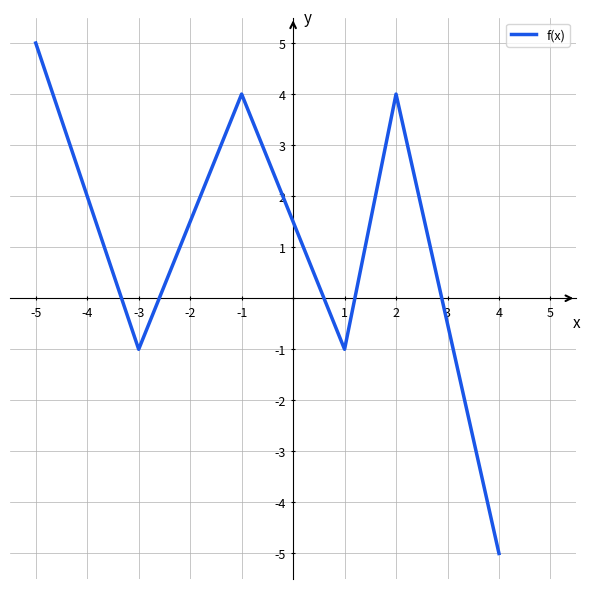

How many distinct data groups are displayed?

1